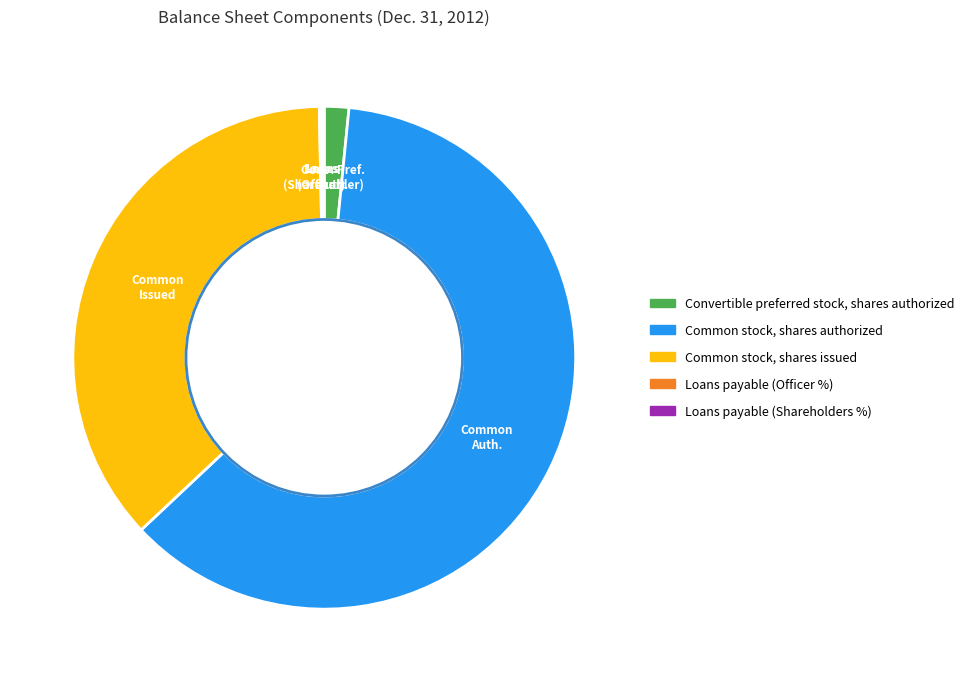

Which has a higher value, Common stock, shares authorized or Common stock, shares issued?

Common stock, shares authorized